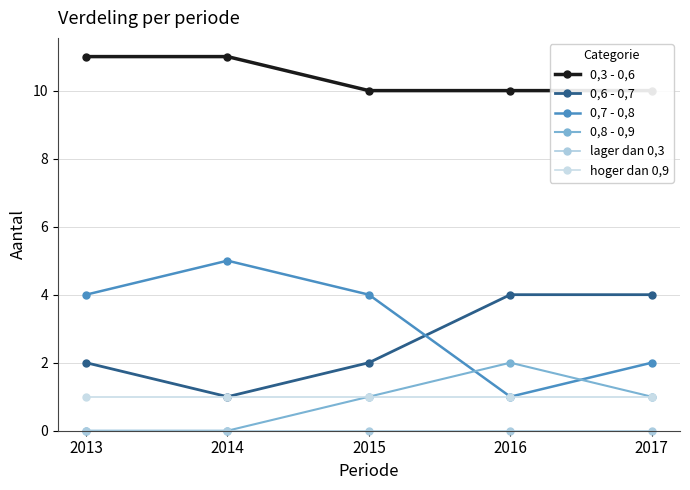

What is the greatest value displayed?

11